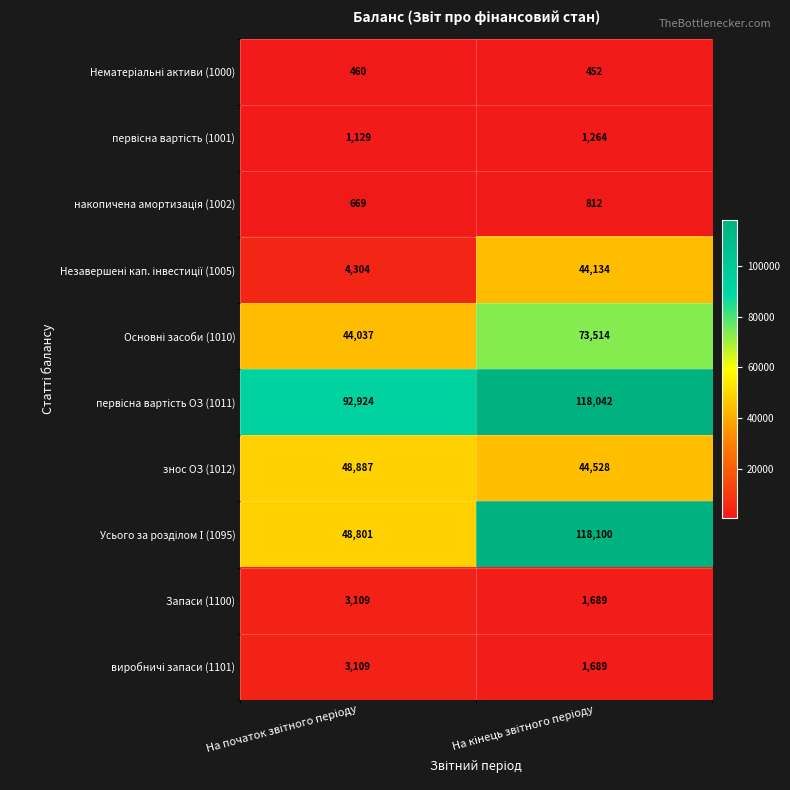

What is the maximum value shown in the chart?

118100